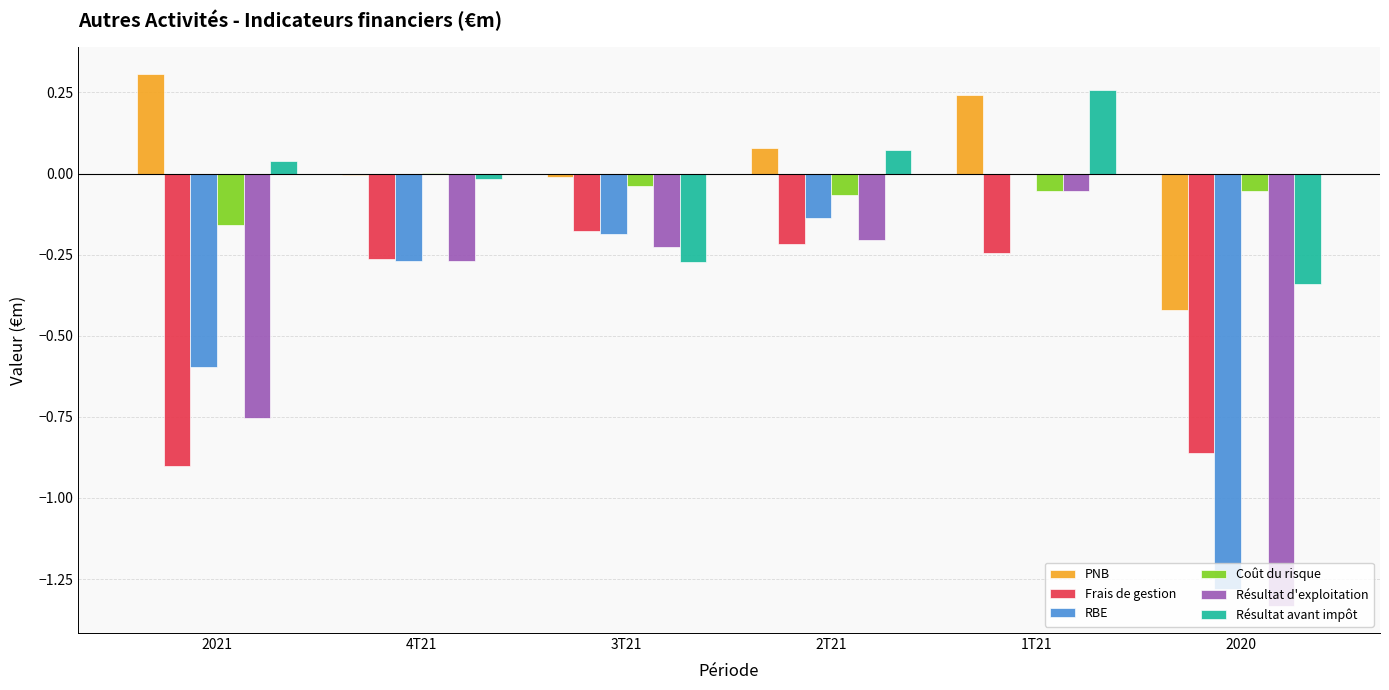

Is it true that Résultat d'exploitation equals -0.7 at 2020?

False